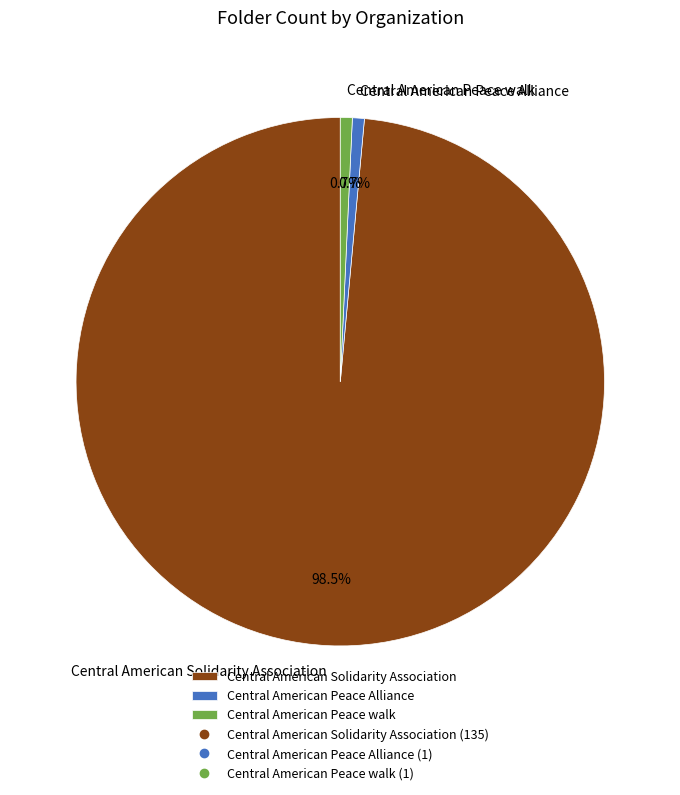

To the nearest percent, what is the combined percentage of Central American Peace walk and Central American Peace Alliance?

1%